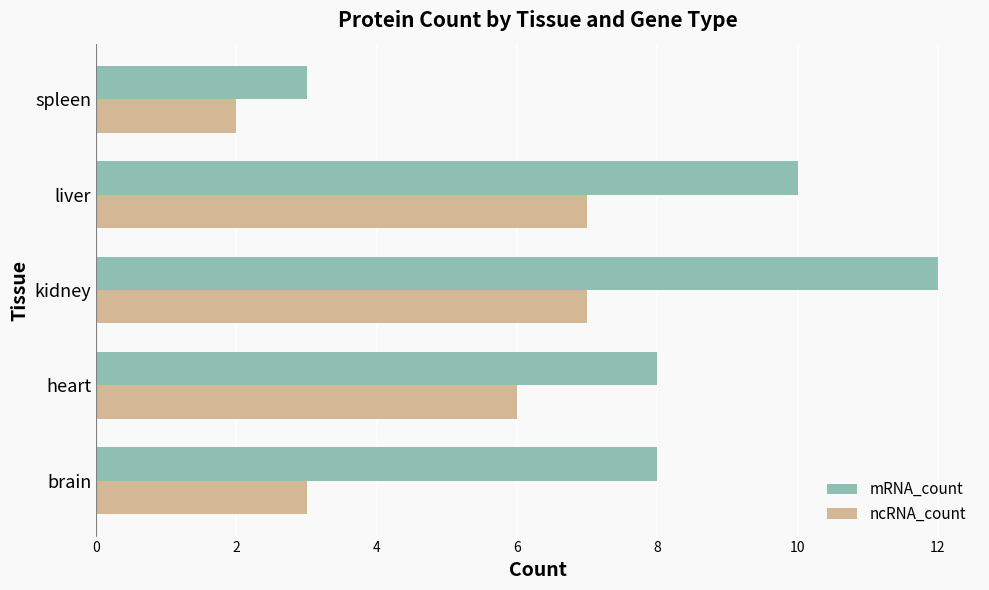

Rank the series by their average value, from lowest to highest.

ncRNA_count, mRNA_count